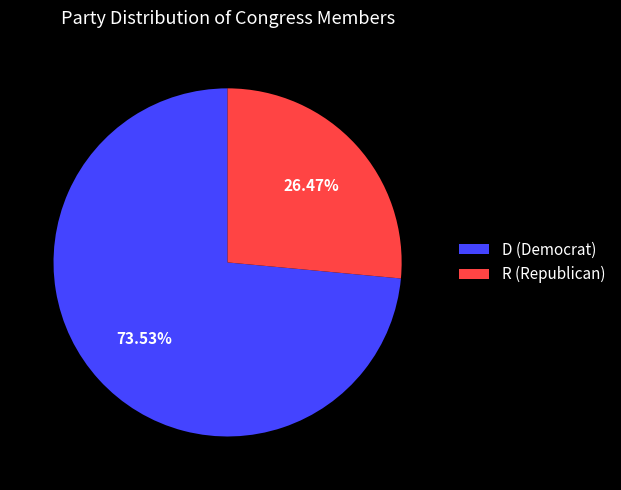

What is the largest slice in the pie chart?

D (Democrat)